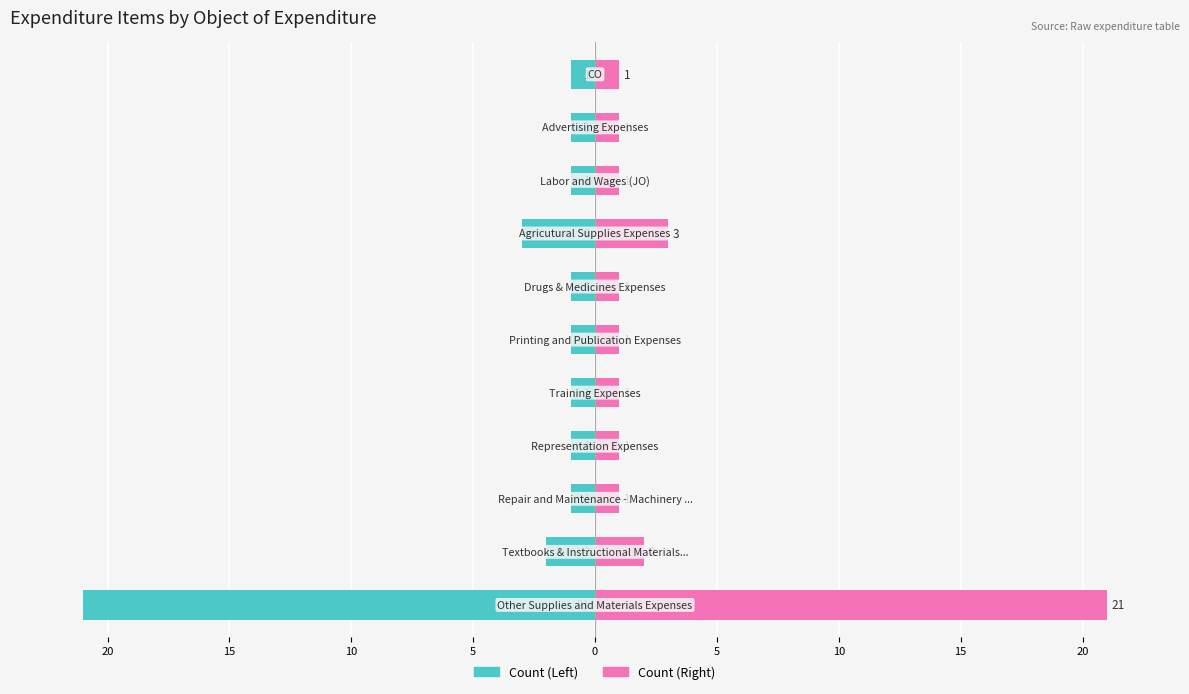

List the series in order of their overall mean, lowest first.

Count (Left), Count (Right)